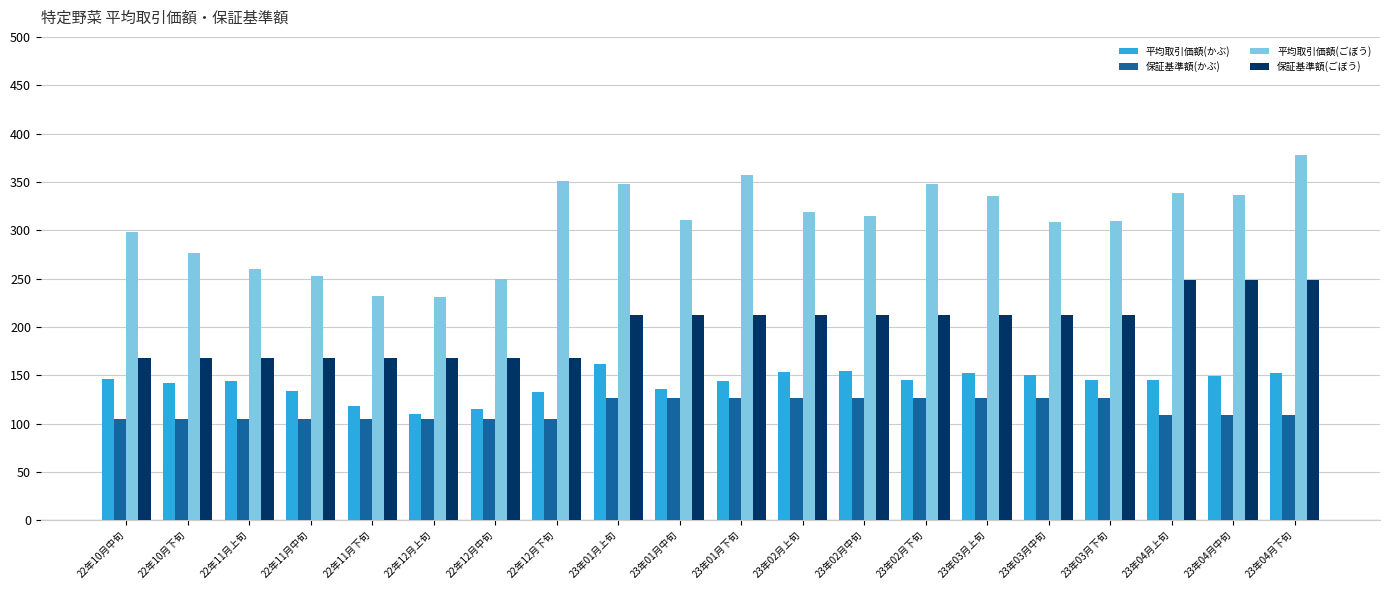

Which category has the highest value in the 平均取引価額(ごぼう) series?

23年04月下旬